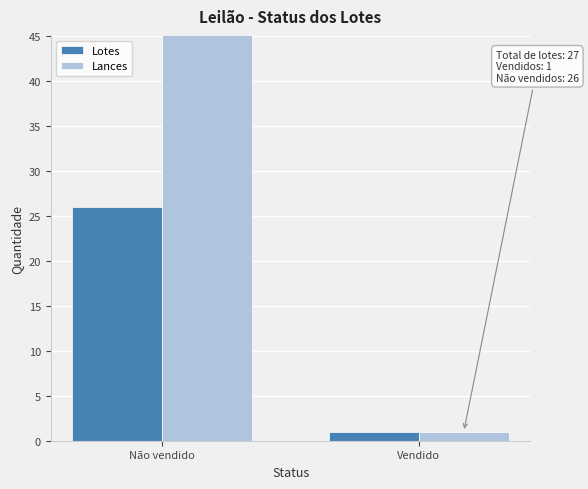

The value of Lotes at Não vendido is 35. True or false?

False